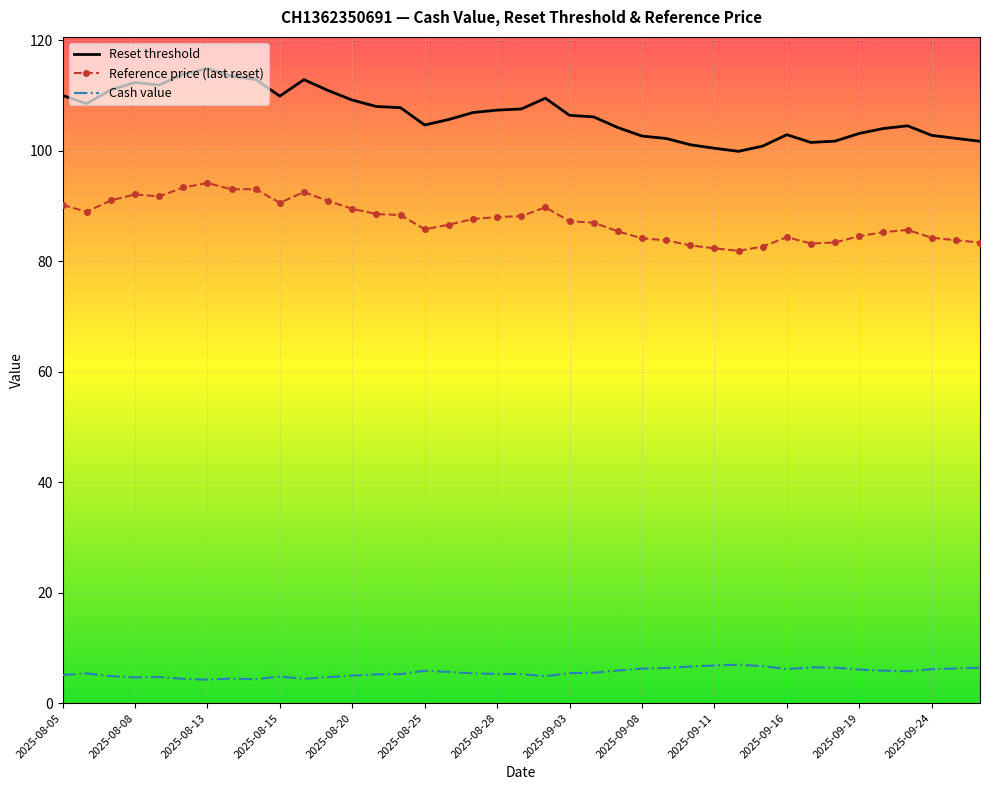

Which series has the largest total across all categories?

Reset threshold